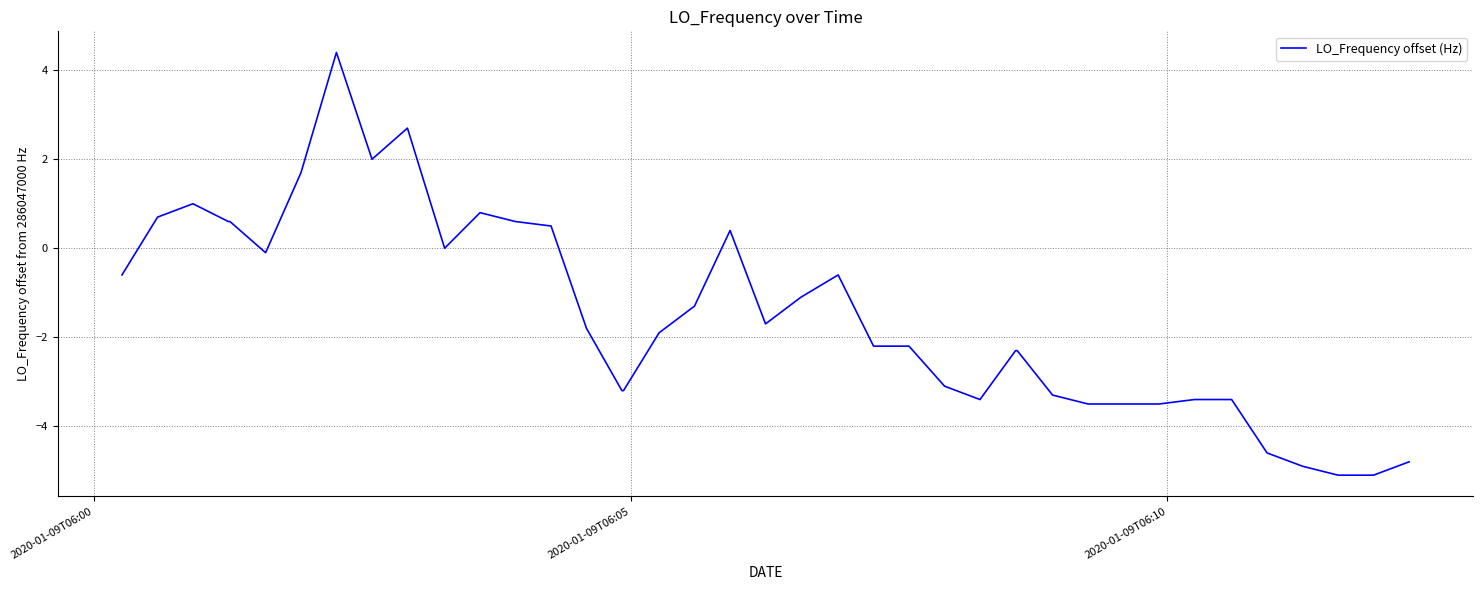

True or false: the data has more than 1 interior local peaks.

True